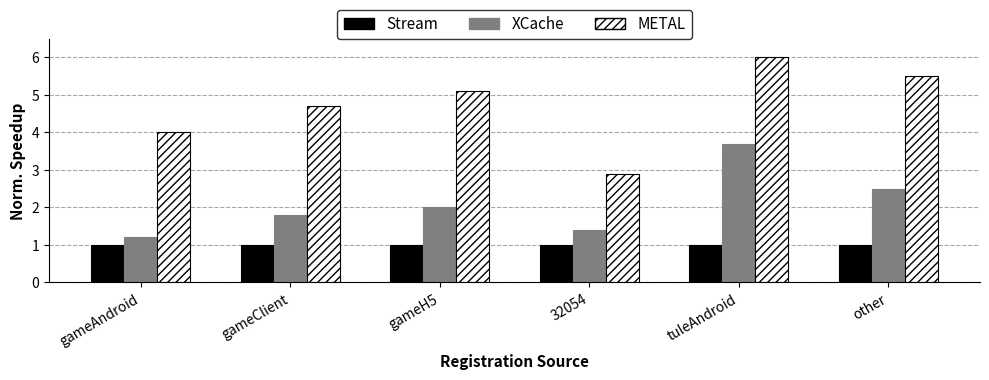

Which label corresponds to the largest value in the chart?

tuleAndroid